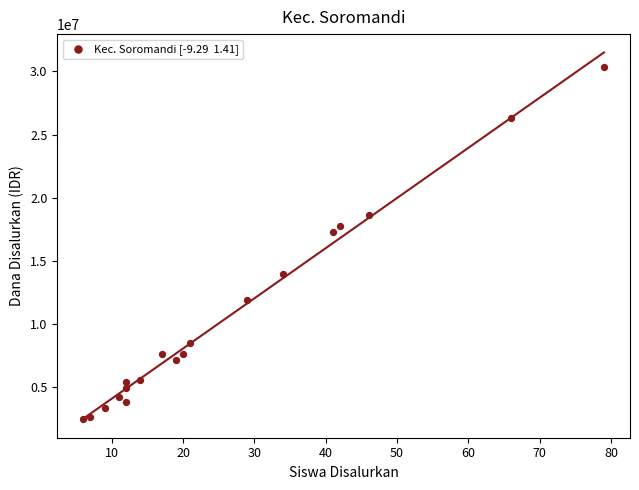

What is the range of Y values (max minus min)?

27900000